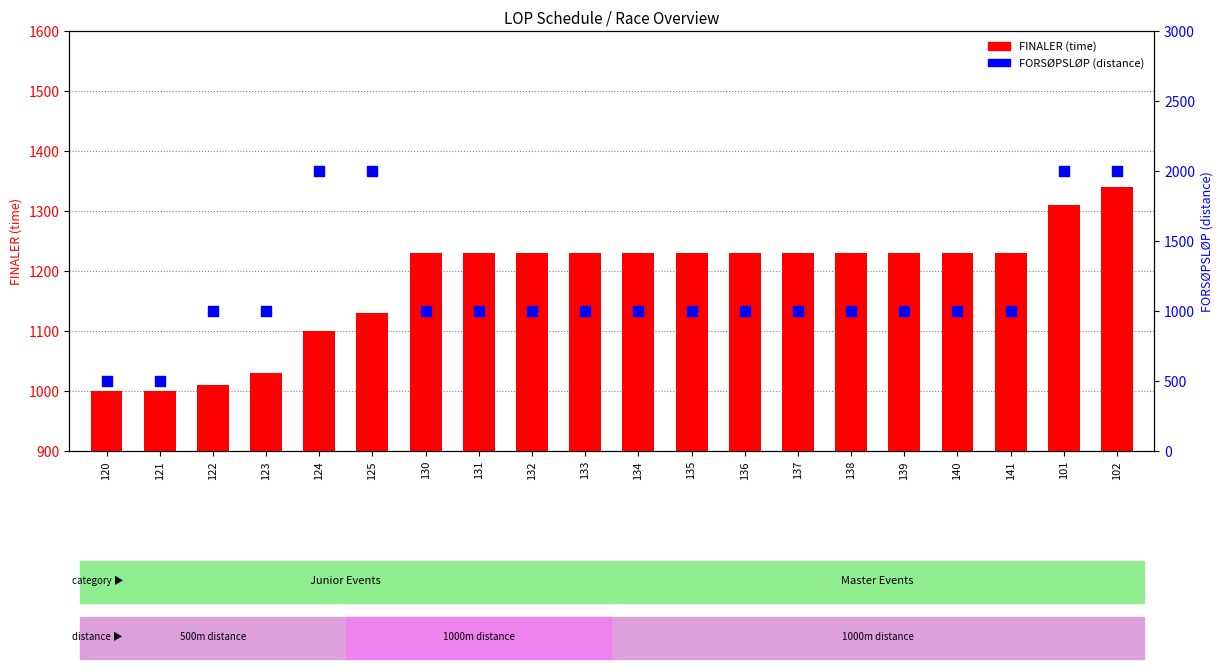

At how many categories does at least one series exceed 1645?

4